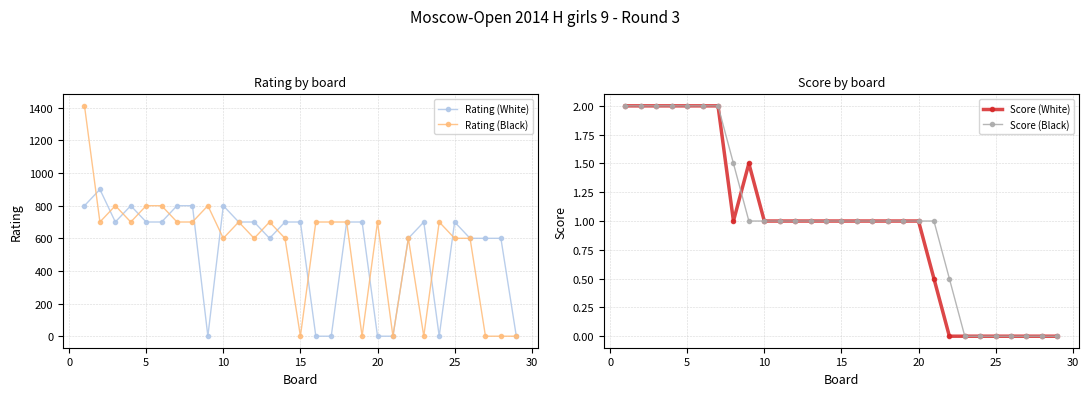

Which series has the largest range (max minus min)?

Rating (Black)